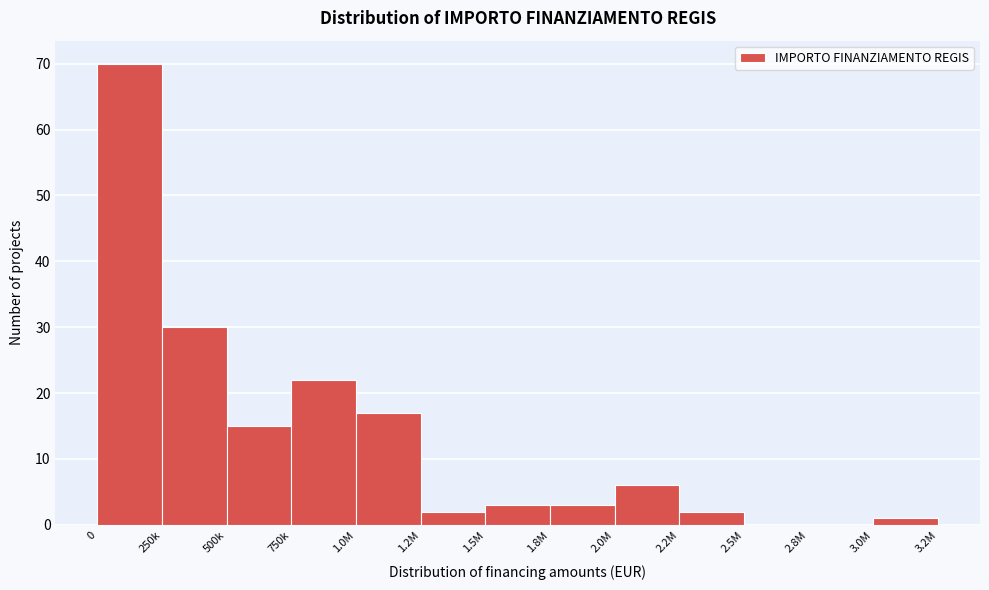

Reading right to left, what are all the values shown in this chart?

3.0M=1	2.8M=0	2.5M=0	2.2M=2	2.0M=6	1.8M=3	1.5M=3	1.2M=2	1.0M=17	750k=22	500k=15	250k=30	0=70